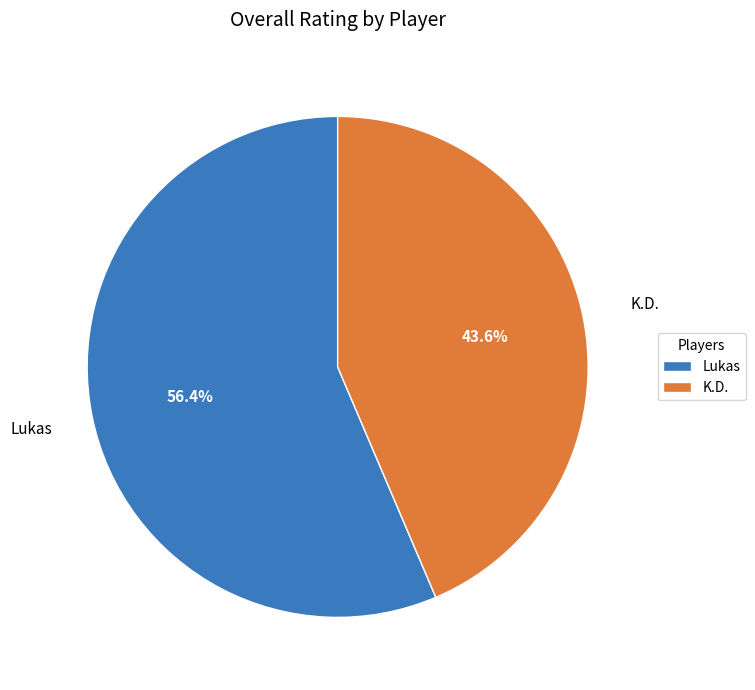

To the nearest percent, what portion does K.D. represent?

44%